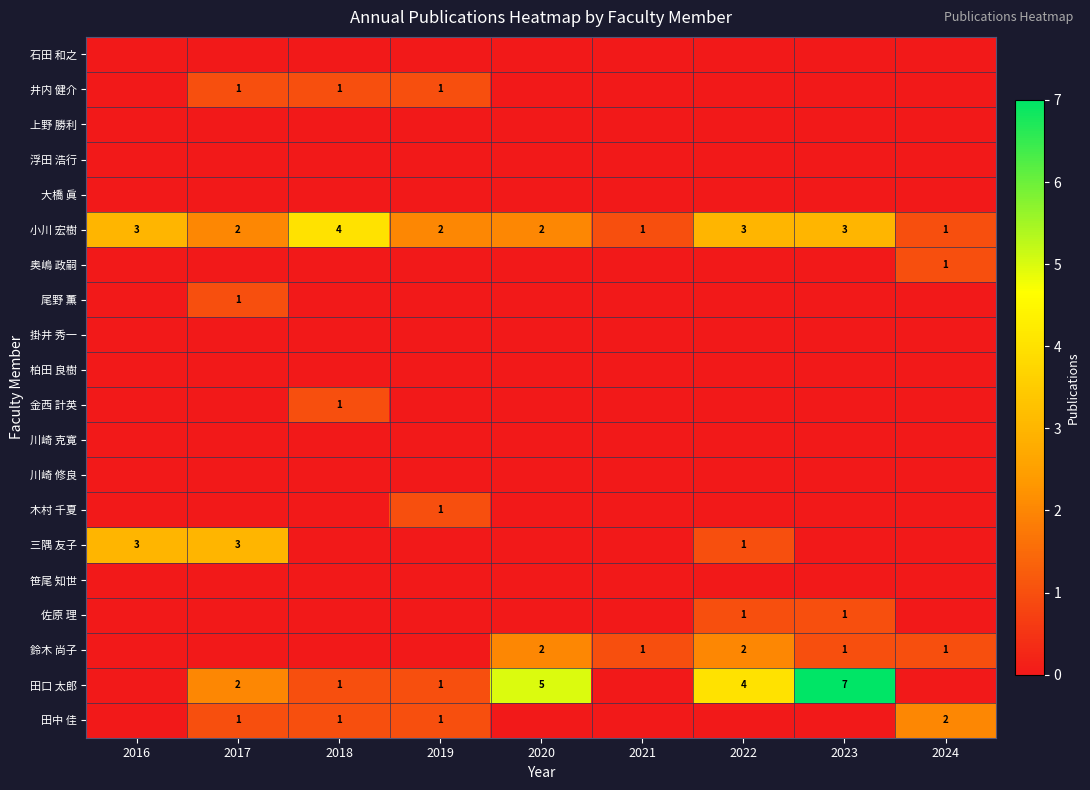

Is it true that 鈴木 尚子 equals 2 at 2020?

True